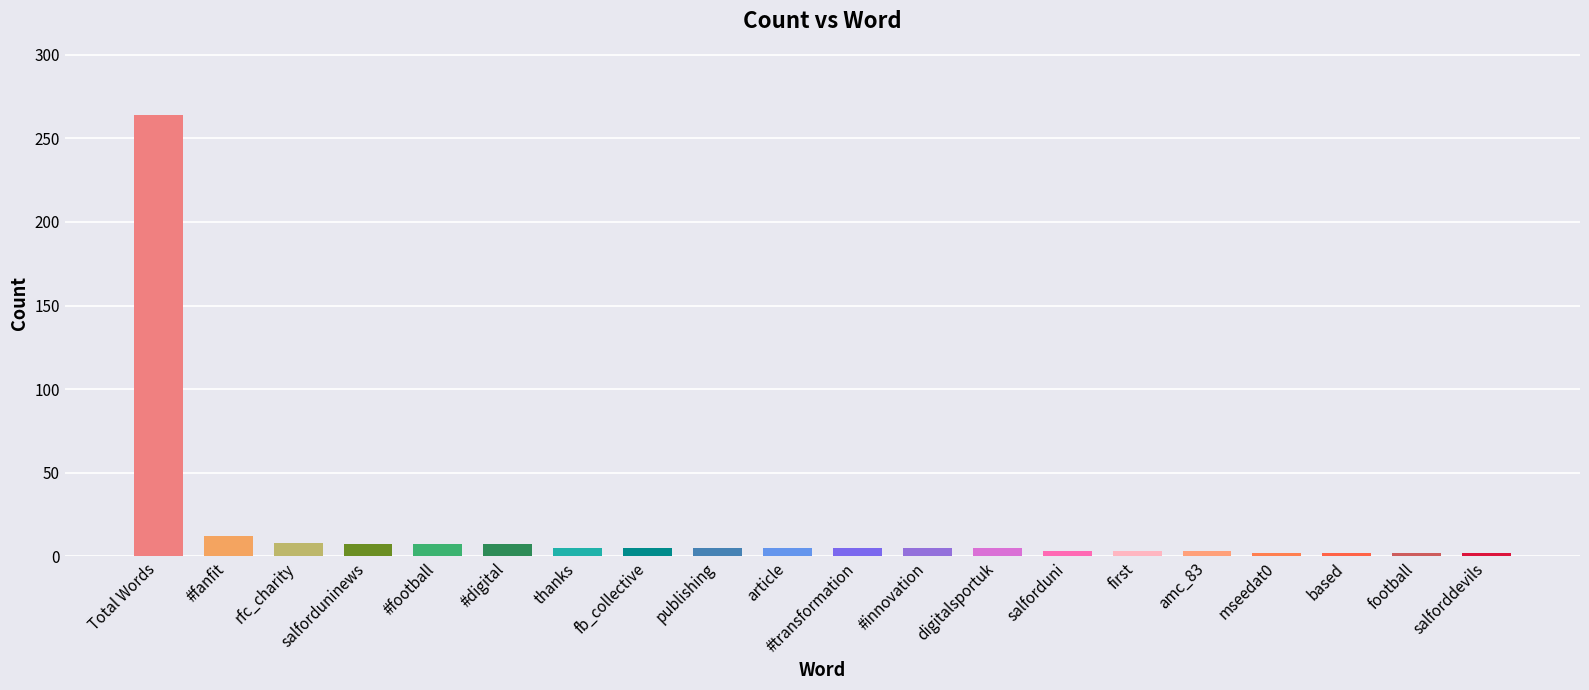

What is the label of the 19th bar from the left?

football